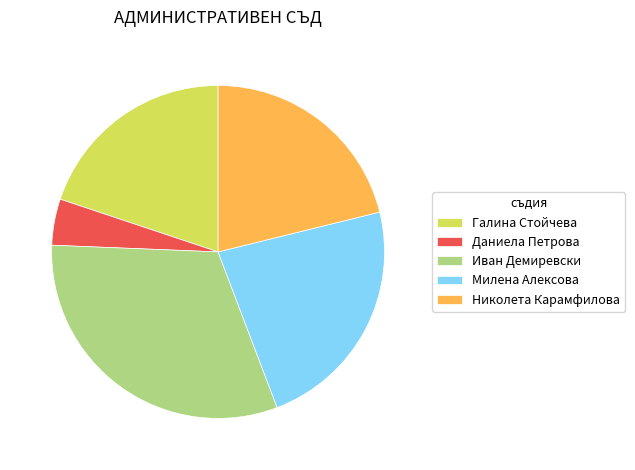

Is Даниела Петрова the majority of the pie?

No